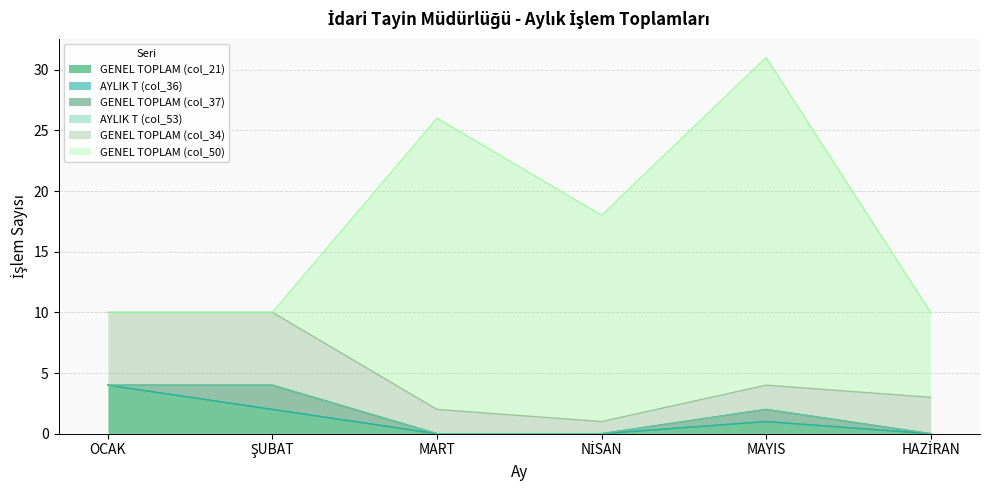

At ŞUBAT, list the series in order from smallest to largest.

AYLIK T (col_36), AYLIK T (col_53), GENEL TOPLAM (col_50), GENEL TOPLAM (col_21), GENEL TOPLAM (col_37), GENEL TOPLAM (col_34)